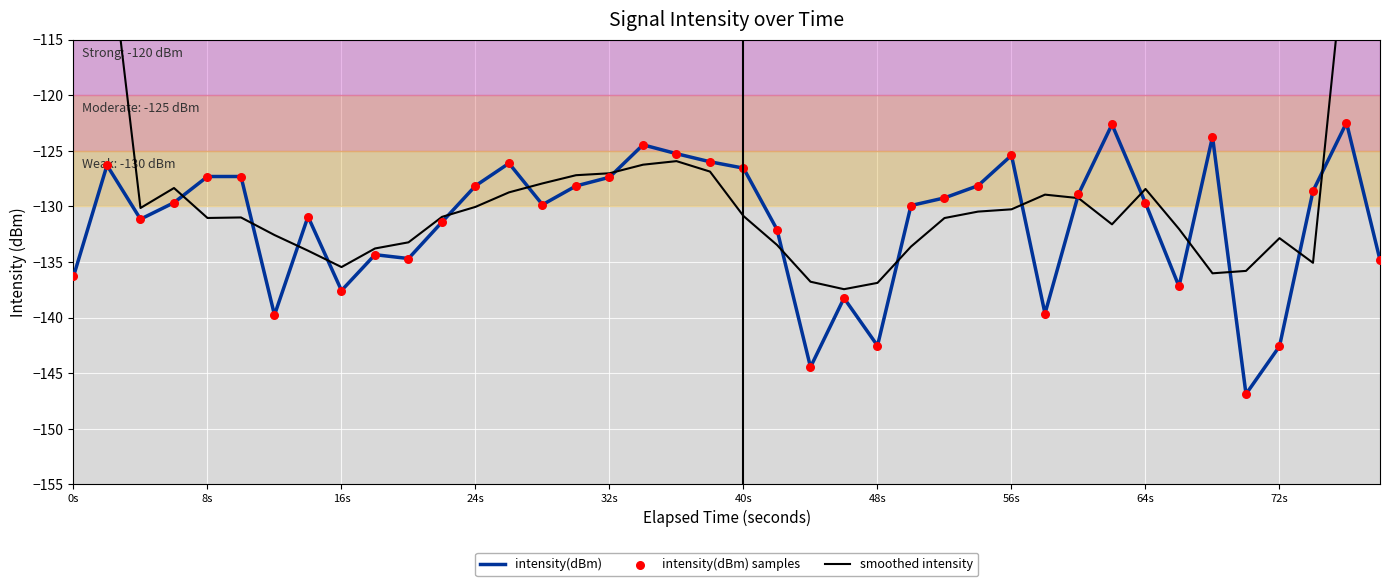

Which series contains the lowest Y value?

intensity(dBm)